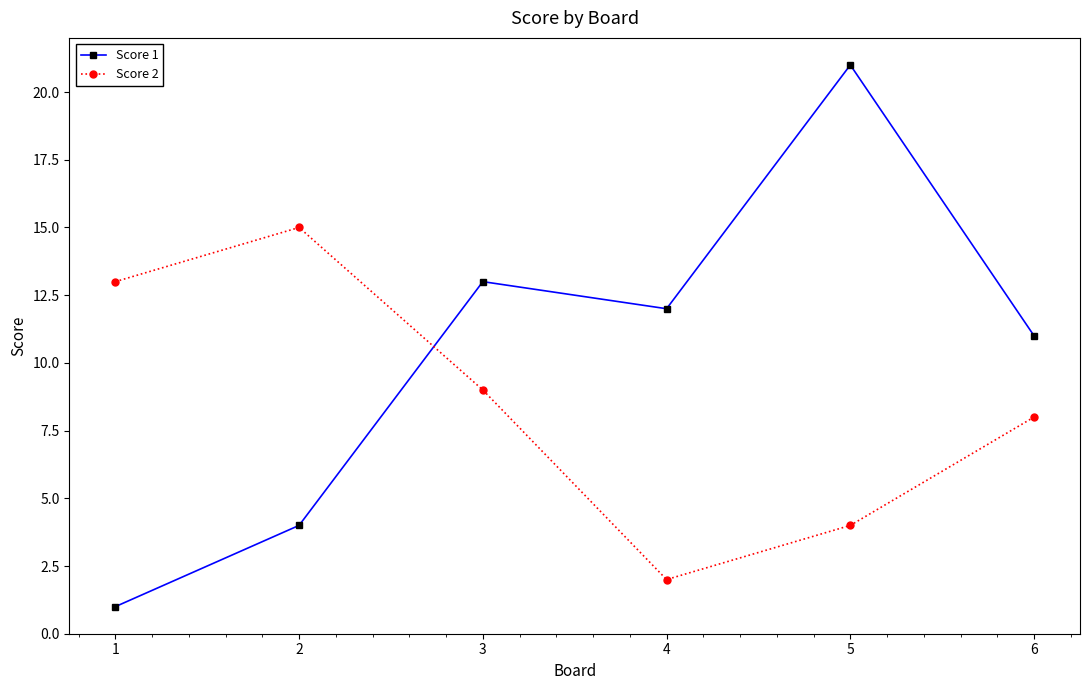

At which label is Score 1 closest to 11?

6